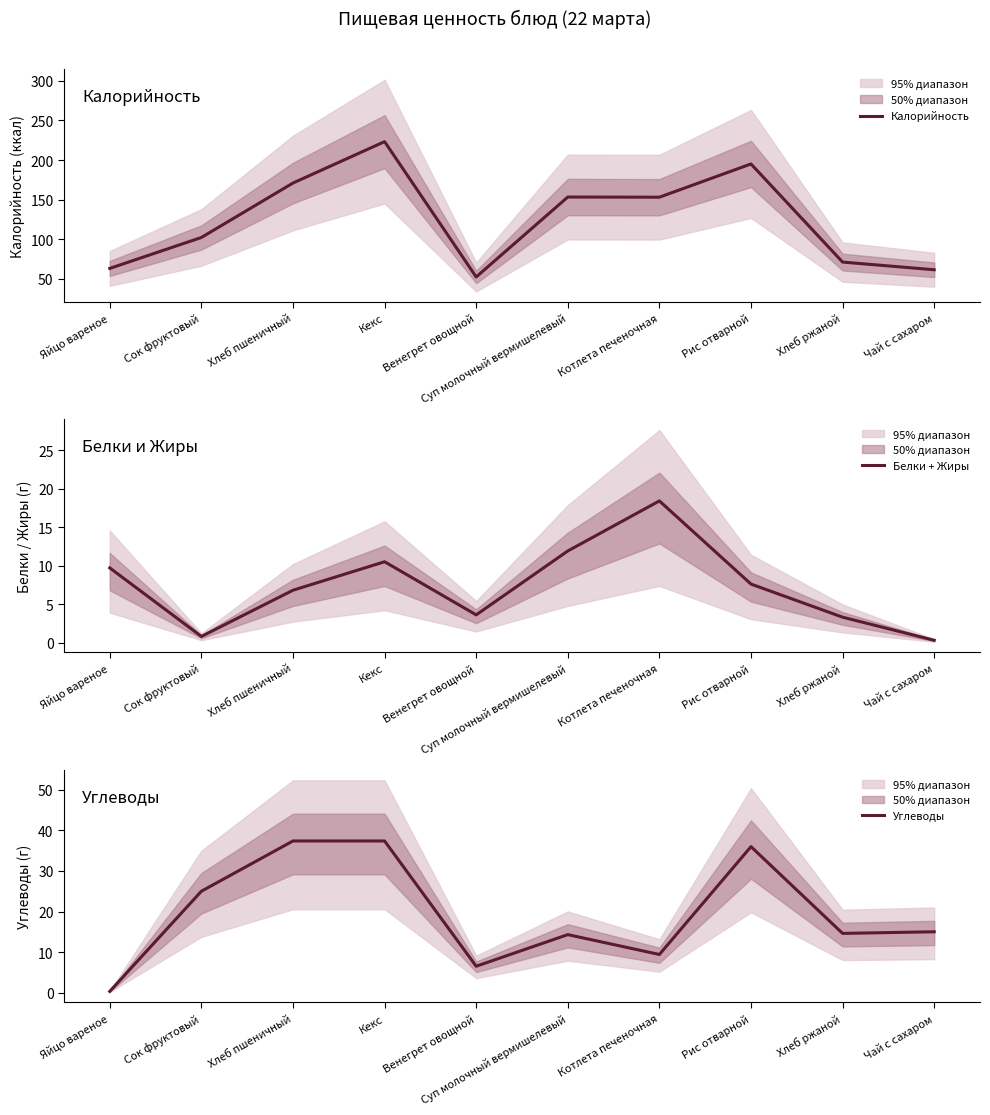

At which label is Калорийность closest to 137?

Котлета печеночная